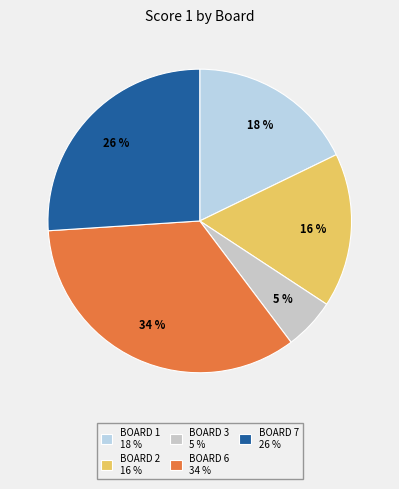

How many segments does this pie chart have?

5